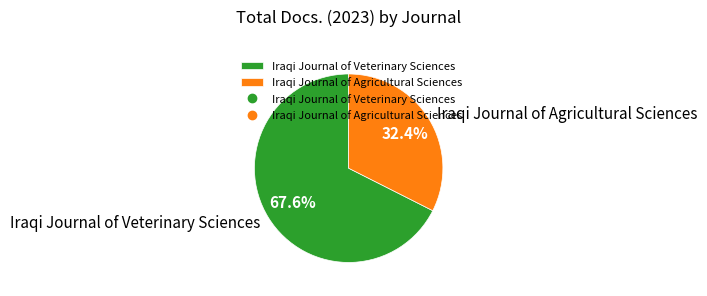

Is it true that Iraqi Journal of Agricultural Sciences is 27% of the pie?

False